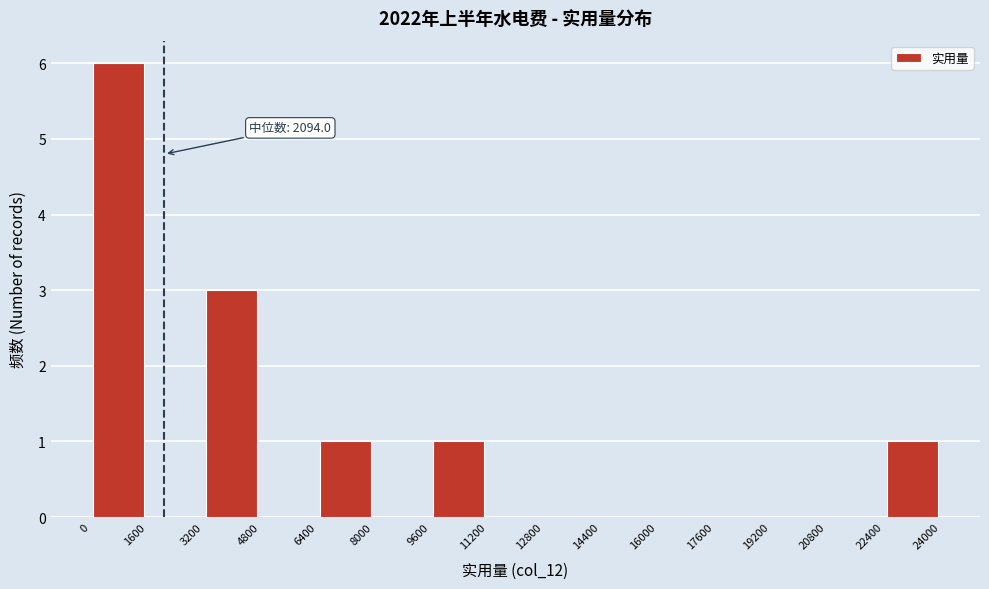

Over which range of the x-axis is the bar tallest?

0 to 1600